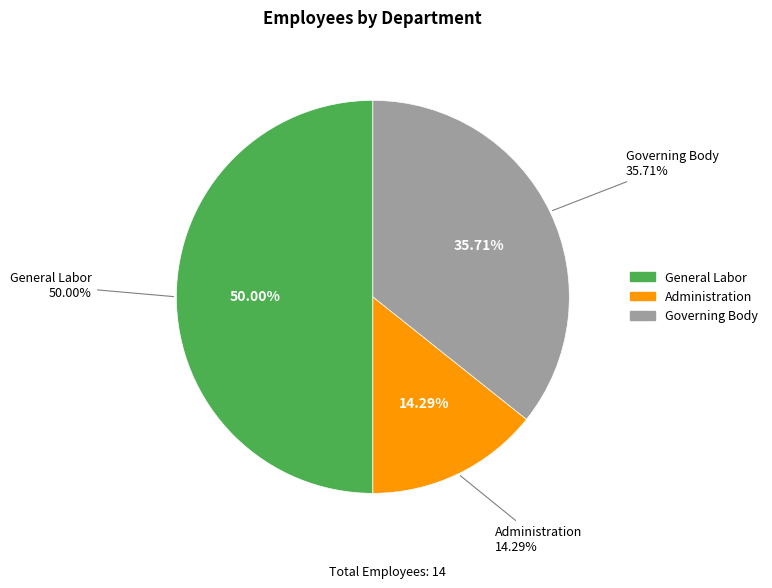

Count the number of slices in the pie.

3